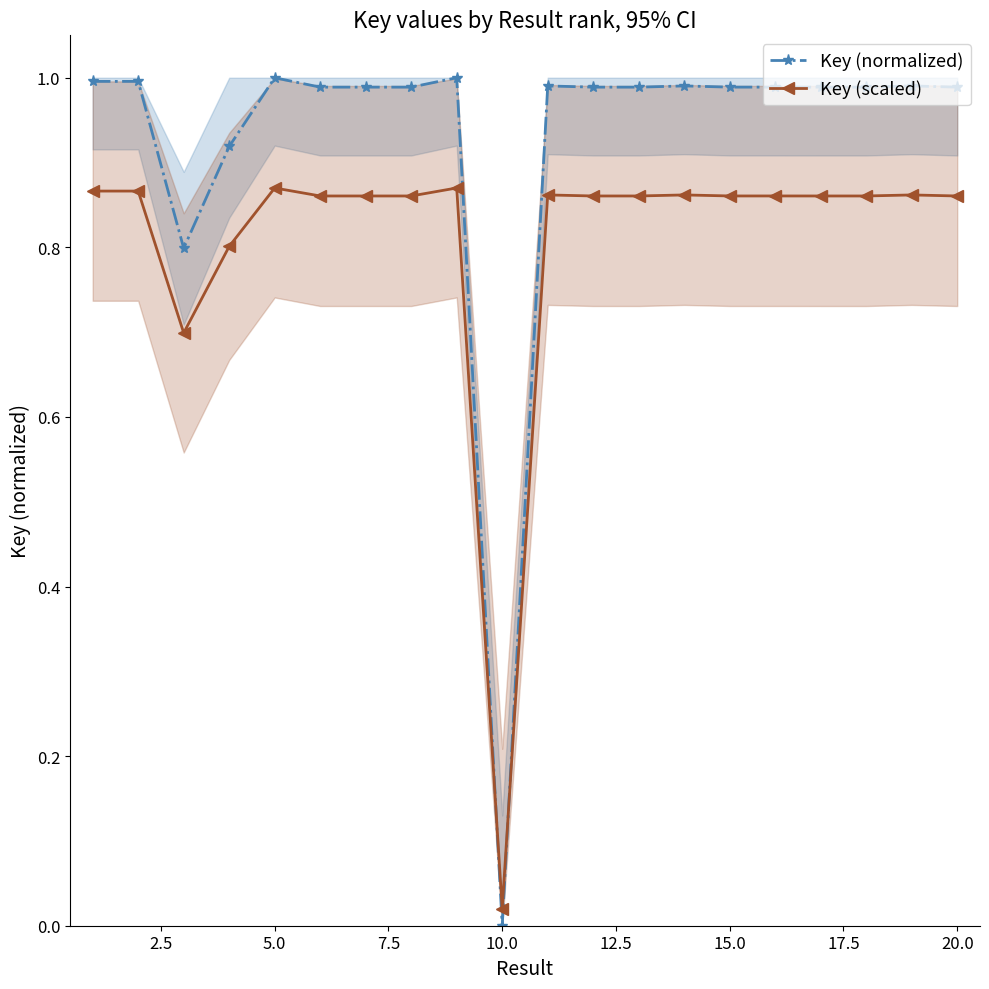

In Key (scaled), how many points are lower than both neighbors (excluding endpoints)?

7